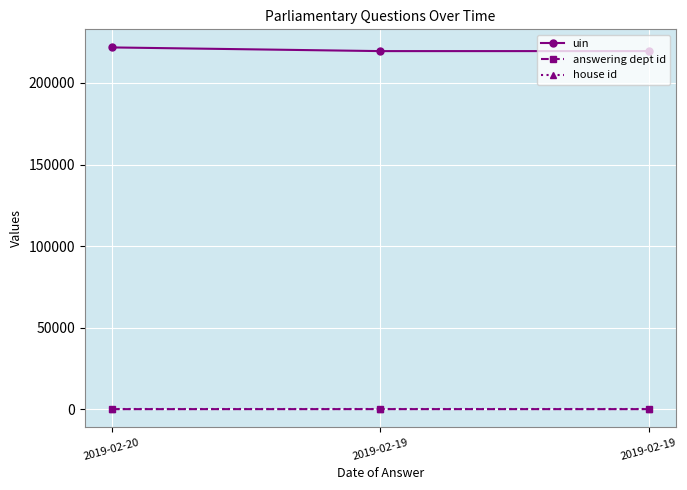

How many data points does each series have?

3